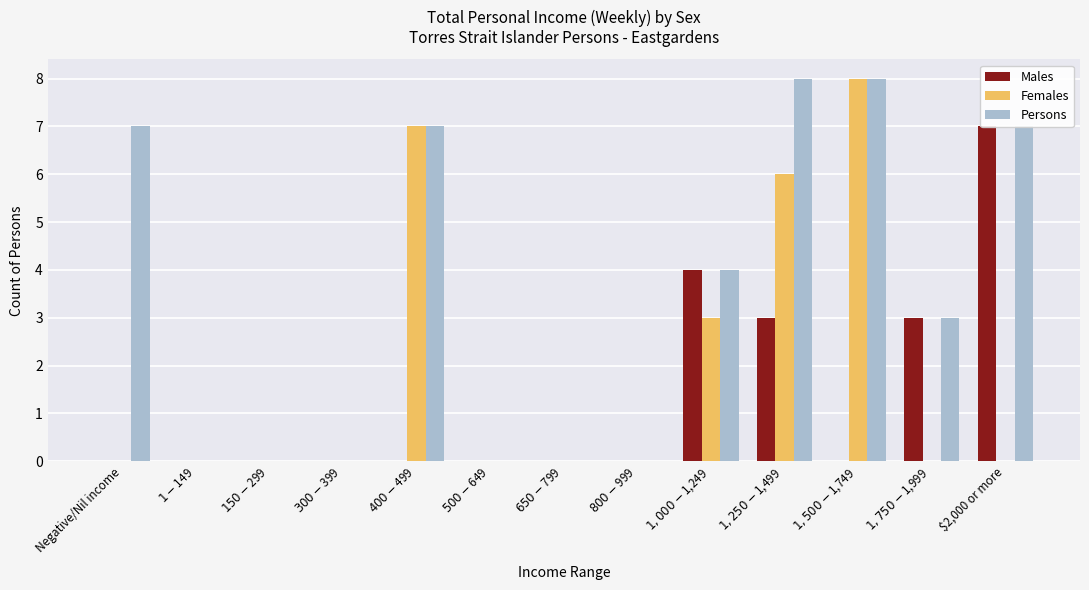

What position from the right is $300-$399?

10